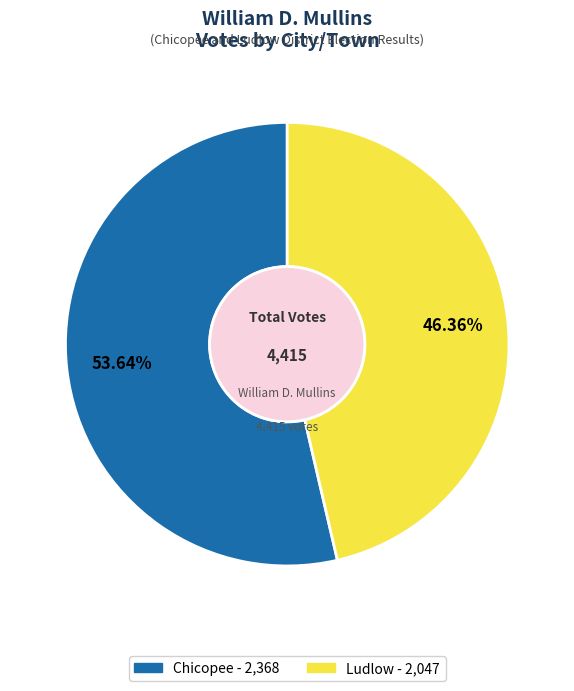

Is Ludlow the majority of the pie?

No